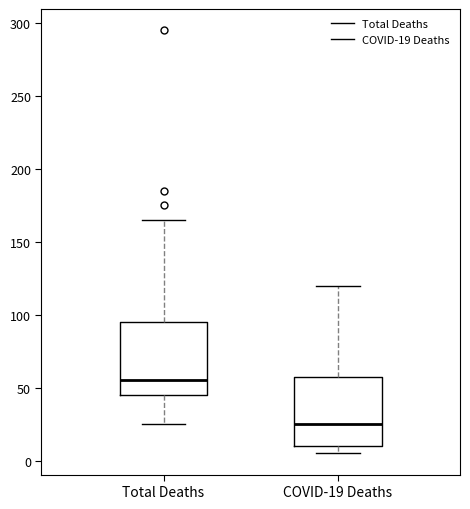

Reading left to right, transcribe this box plot: for each box, give where its median line is, the range the box spans, and where its two whiskers end, as read against the y-axis. The values are not printed on the chart, so give them approximately, as read against the axis.

Total Deaths: median 55, box 45 to 95, whiskers 25 to 165
COVID-19 Deaths: median 25, box 10 to 60, whiskers 5 to 120